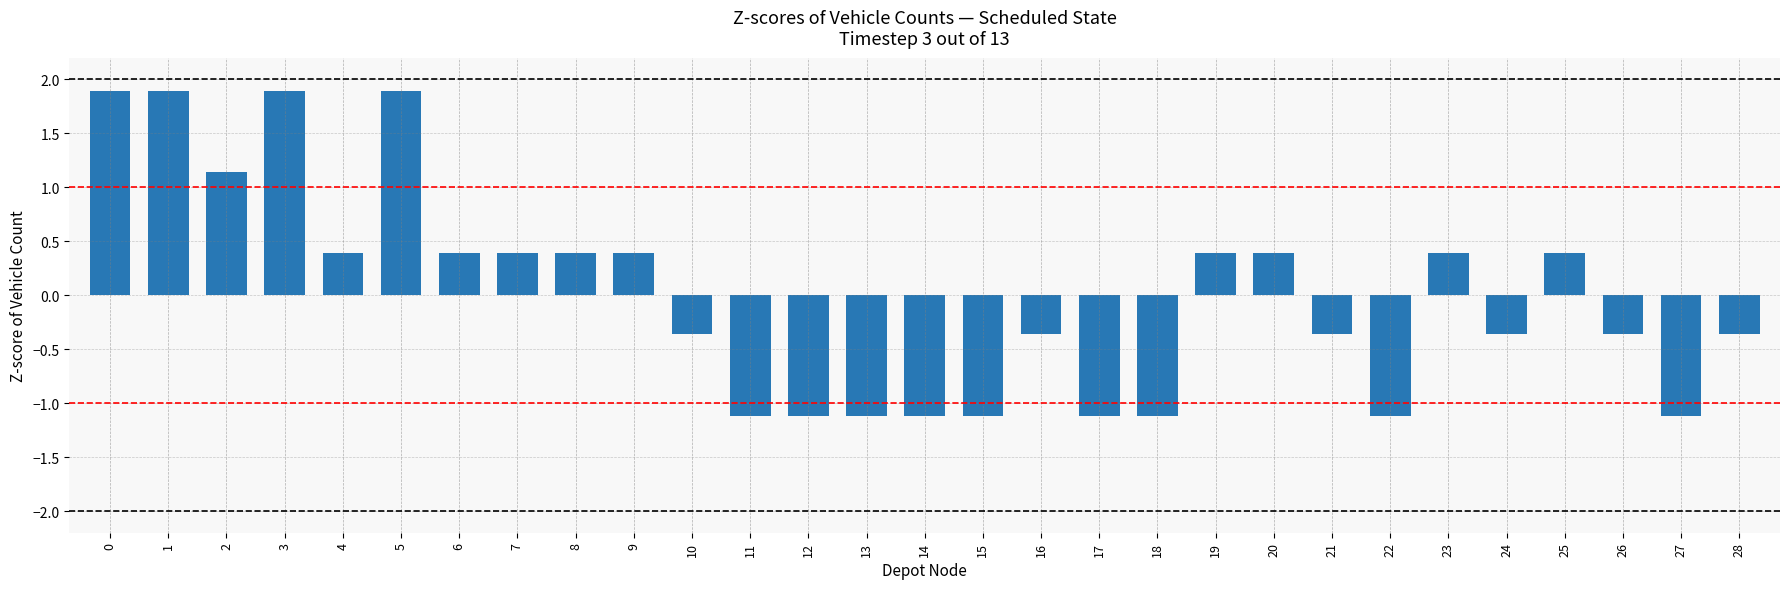

Count the number of categories in the chart.

29